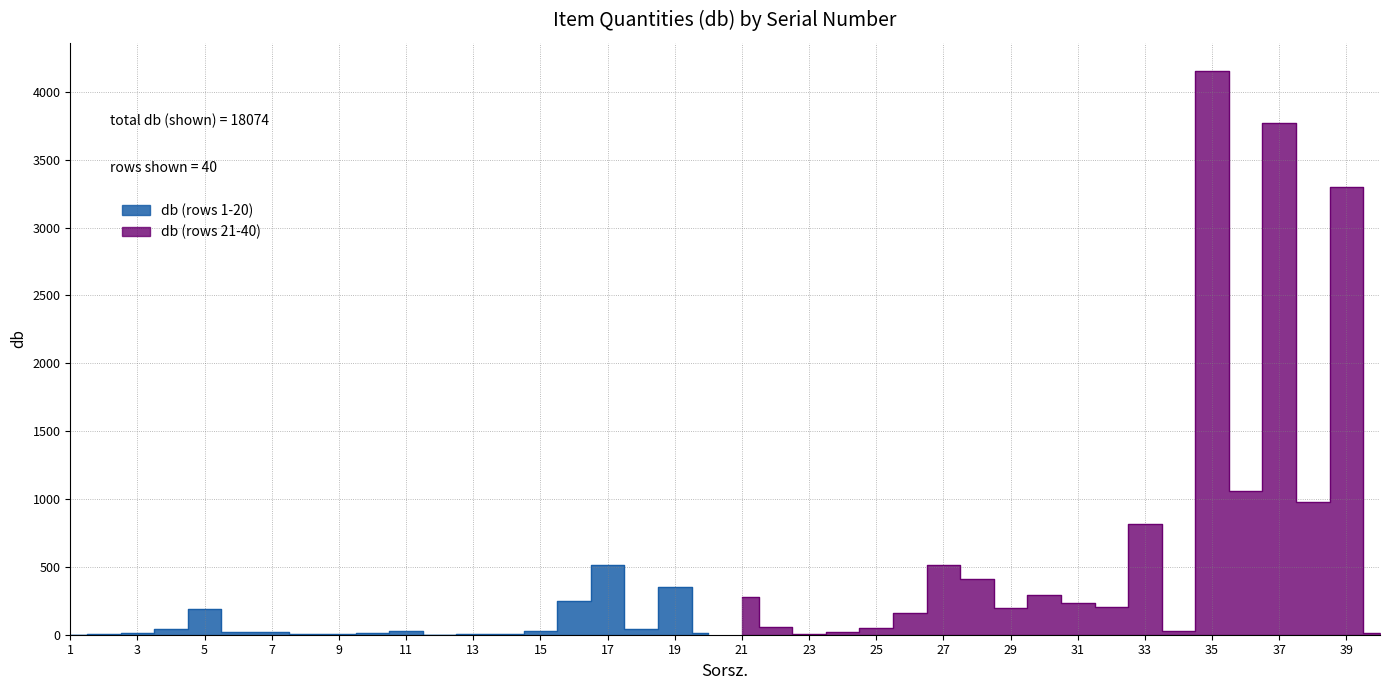

True or false: db (rows 21-40) and db (rows 1-20) cross at least once.

True